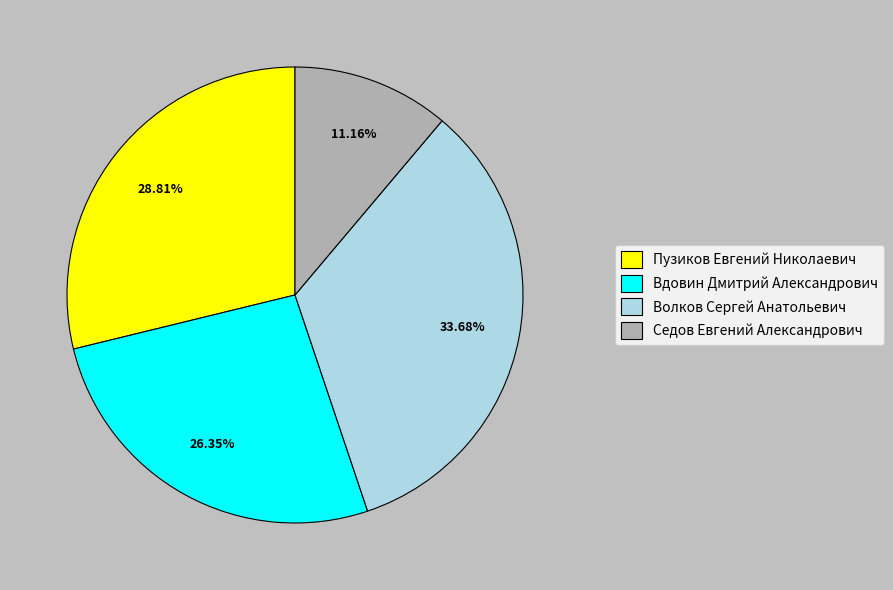

What is the smallest slice in the pie chart?

Седов Евгений Александрович